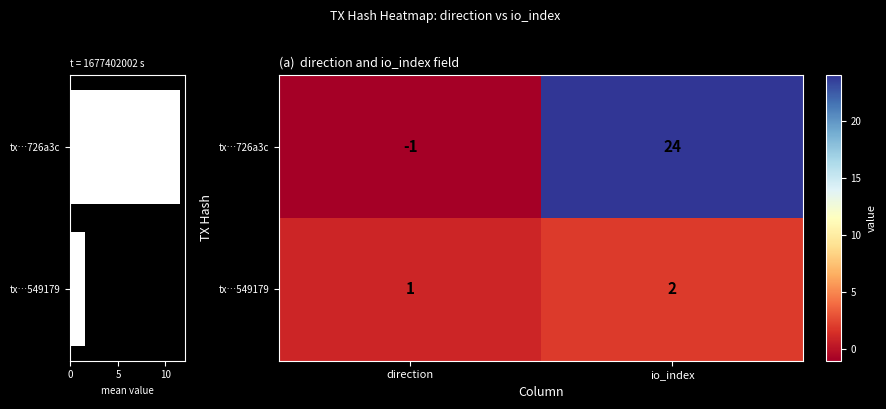

Is the value of tx…726a3c at direction greater than the value of tx…549179 at io_index?

No